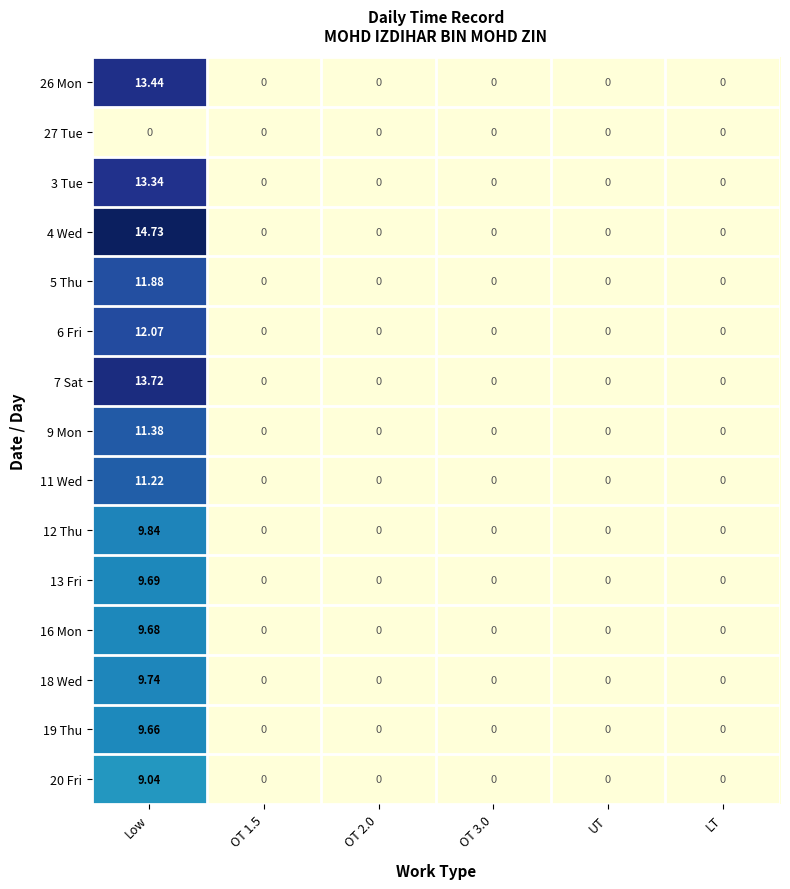

At which category is the sum across all series the highest?

Low